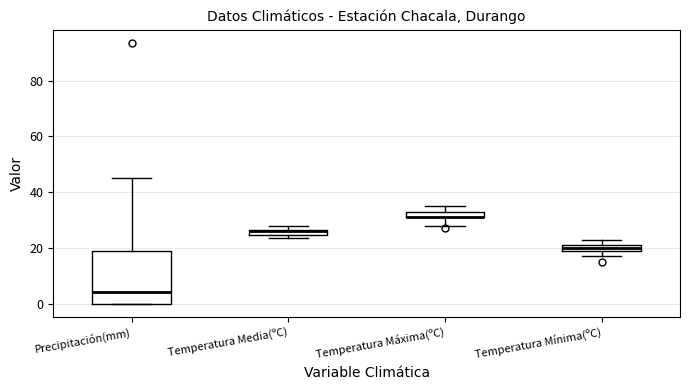

Which box is the tallest, from its lower edge to its upper edge?

Precipitación(mm)